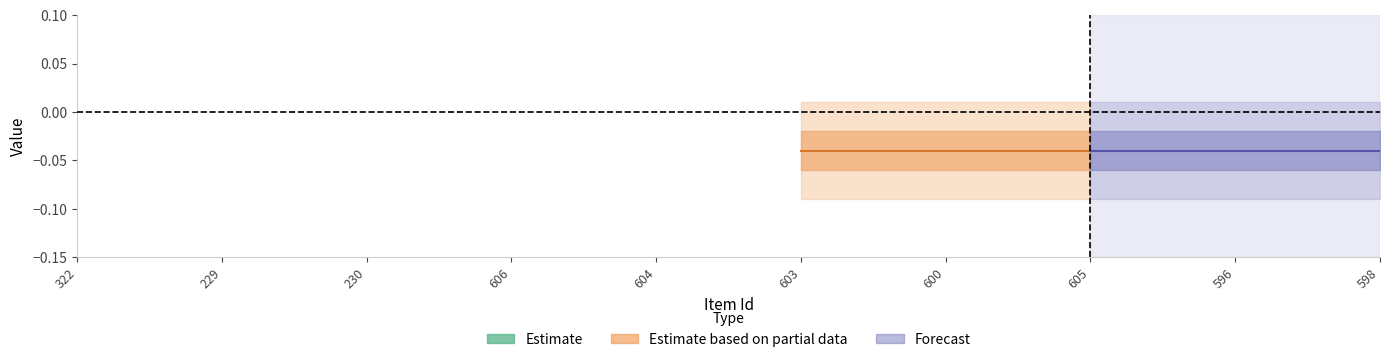

What is the label of the 1st point from the left?

322